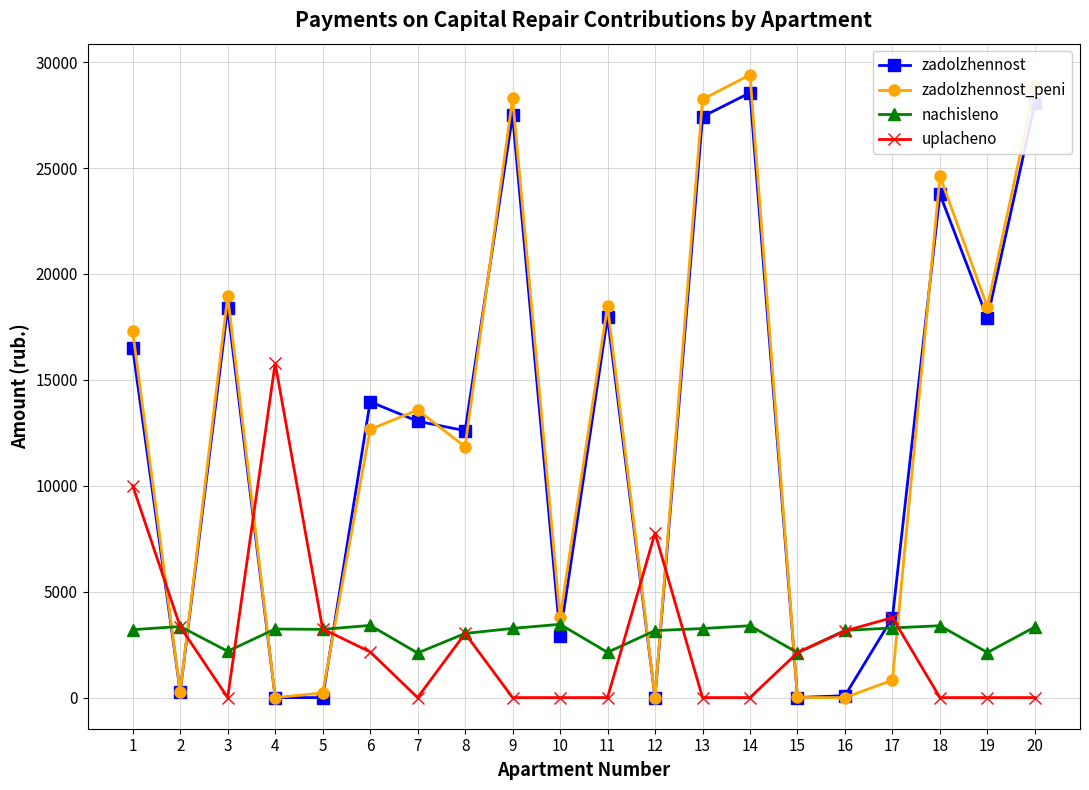

How many categories are shown in the chart?

20